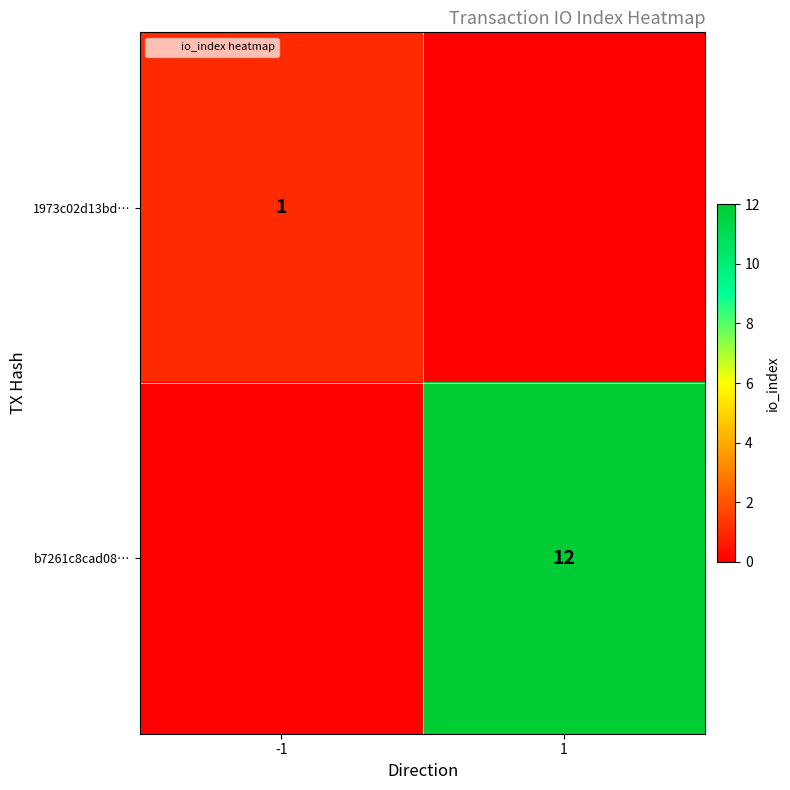

Is it true that b7261c8cad08… equals 12 at 1?

True